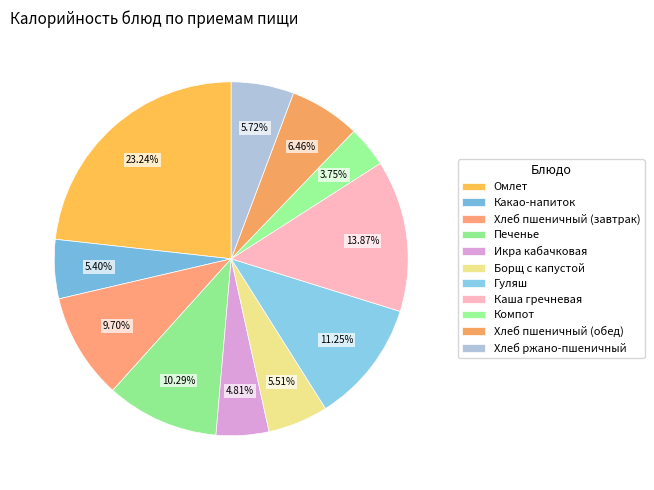

The Омлет slice represents 35% of the pie. True or false?

False